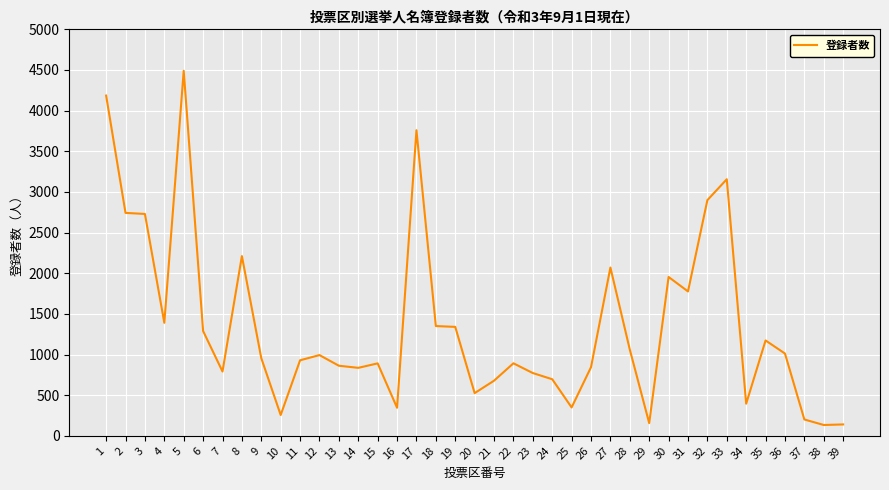

What is the smallest value displayed?

133